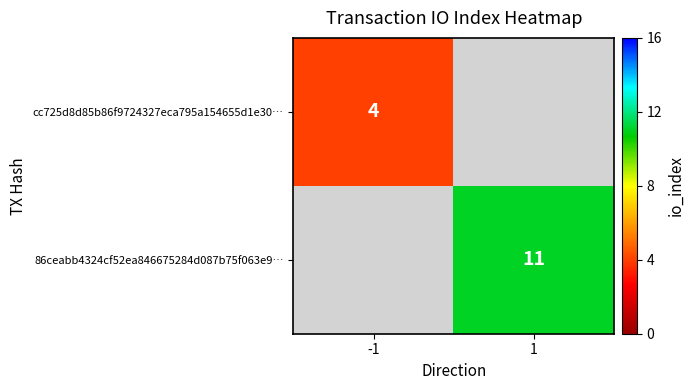

The value of cc725d8d85b86f9724327eca795a154655d1e30… at -1 is 1. True or false?

False